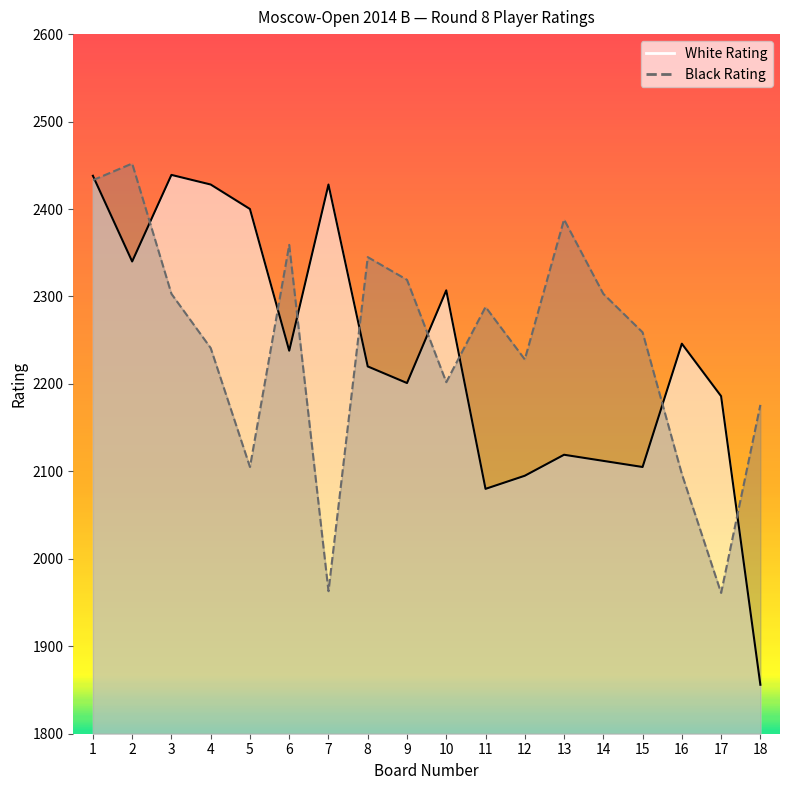

Reading right to left, transcribe all the data shown in this chart.

White Rating: 18=1856	17=2186	16=2246	15=2105	14=2112	13=2119	12=2095	11=2080	10=2307	9=2201	8=2220	7=2428	6=2238	5=2400	4=2428	3=2439	2=2340	1=2438
Black Rating: 18=2176	17=1961	16=2097	15=2259	14=2303	13=2388	12=2228	11=2288	10=2202	9=2319	8=2345	7=1963	6=2359	5=2105	4=2241	3=2303	2=2452	1=2433